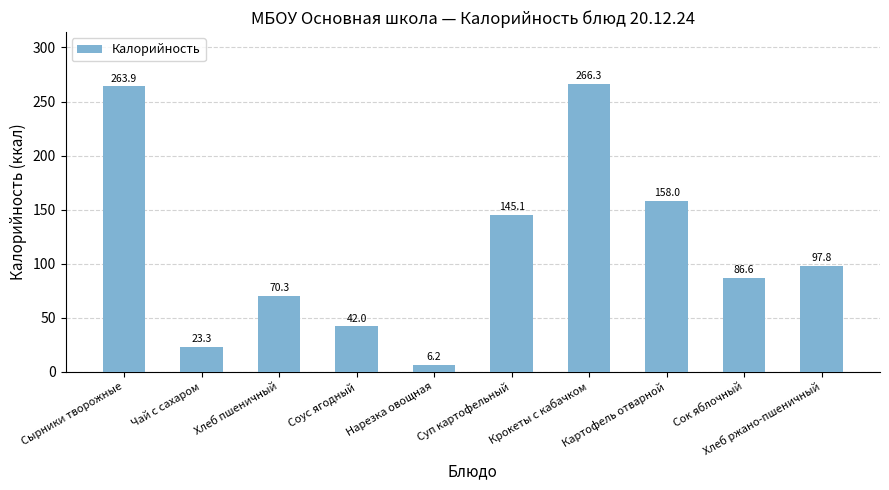

List the labels in order of value, smallest first.

Нарезка овощная, Чай с сахаром, Соус ягодный, Хлеб пшеничный, Сок яблочный, Хлеб ржано-пшеничный, Суп картофельный, Картофель отварной, Сырники творожные, Крокеты с кабачком